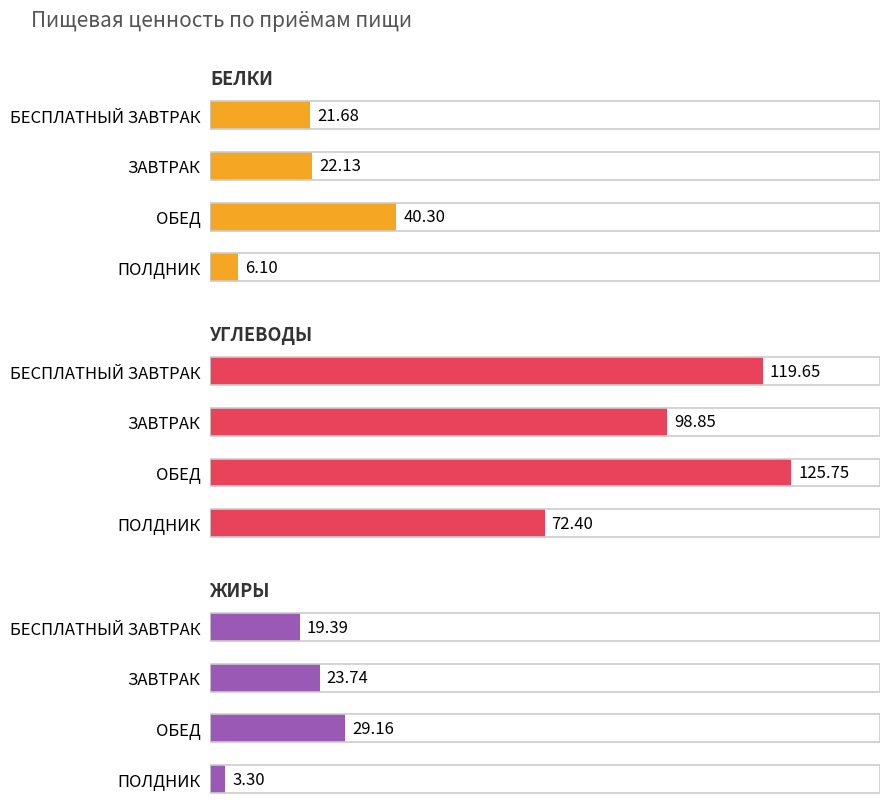

How many series are shown in this chart?

3